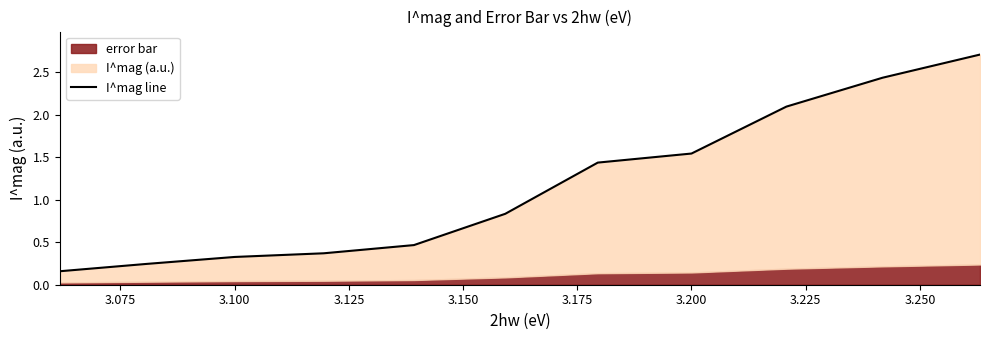

How many categories are shown in the chart?

11